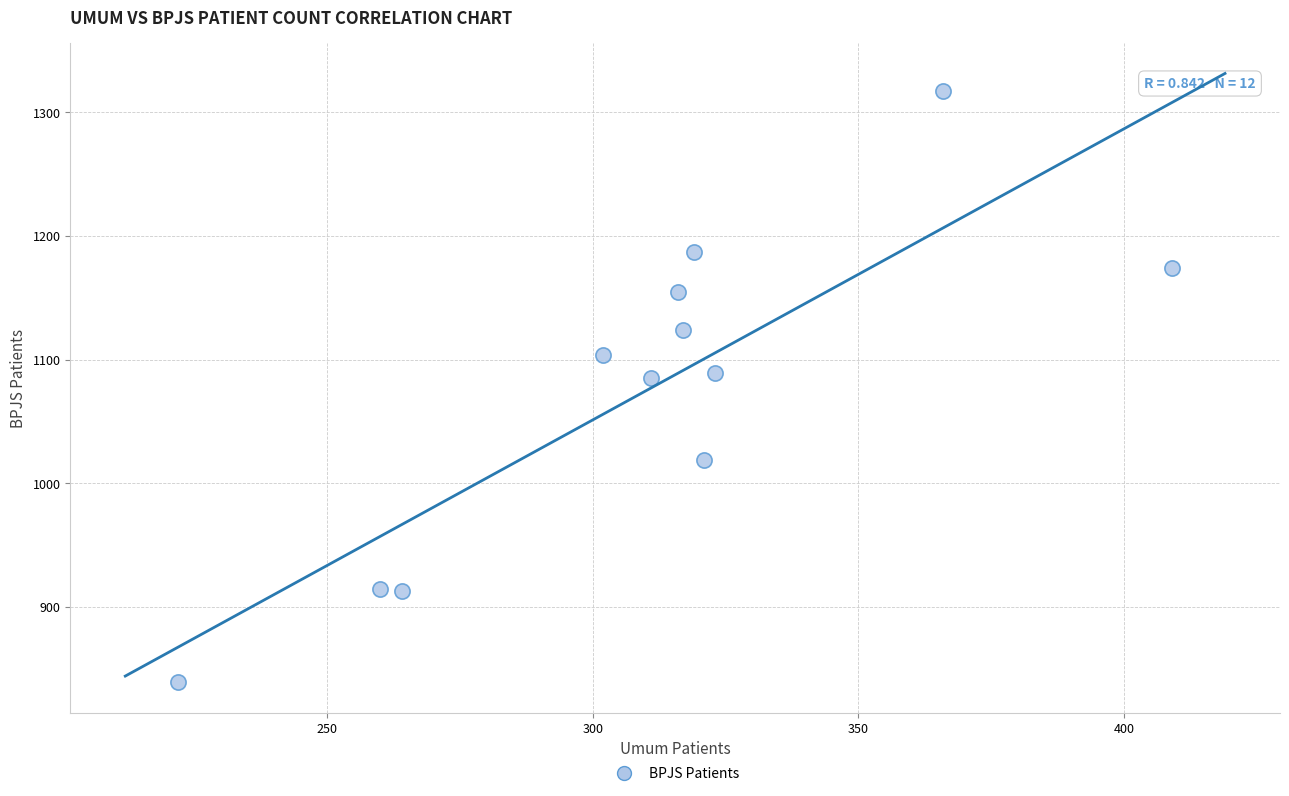

What is the range of Y values (max minus min)?

478